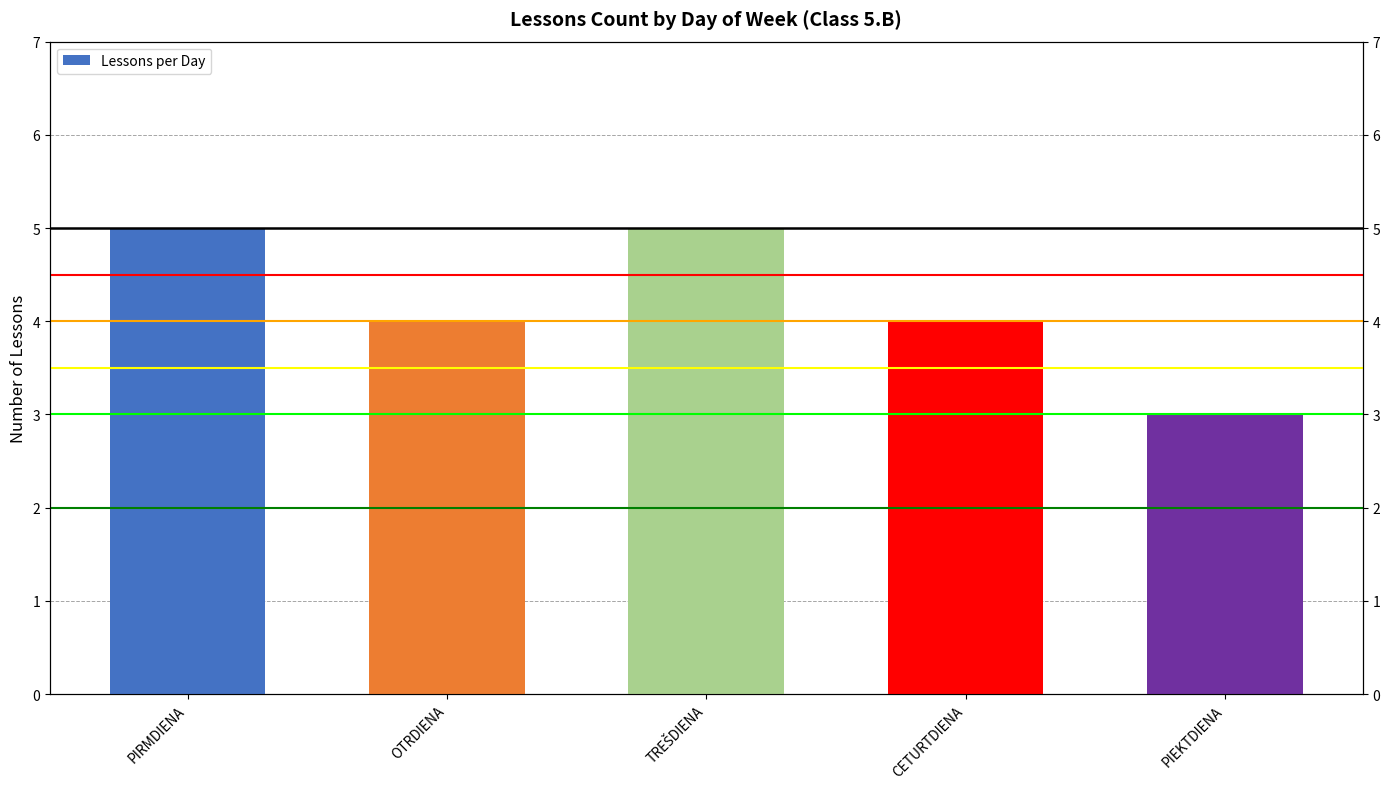

What is the difference between the values at CETURTDIENA and PIRMDIENA?

1